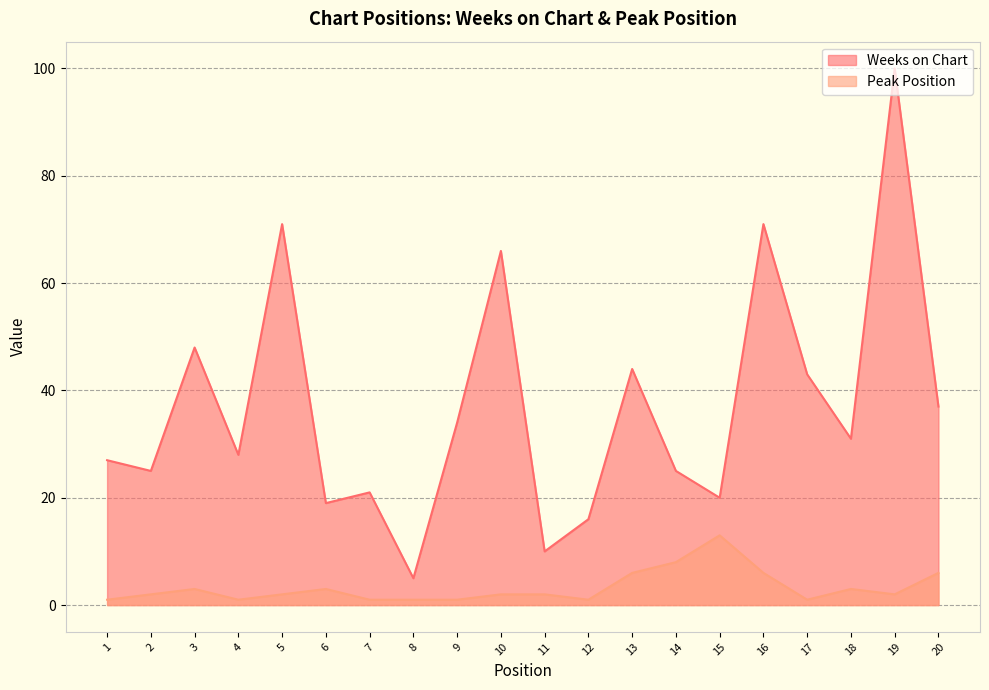

What is the spread (max minus min) of values at 9?

33